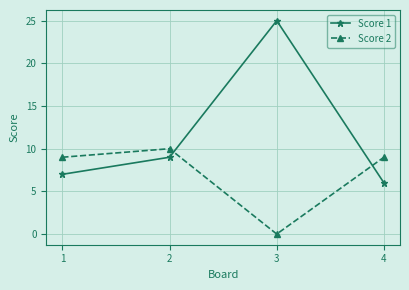

Which series has the largest range (max minus min)?

Score 1